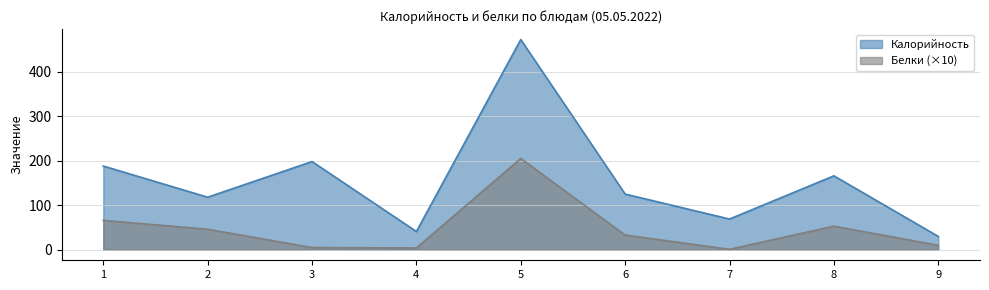

The value of Белки (×10) at 6 is 33. True or false?

True